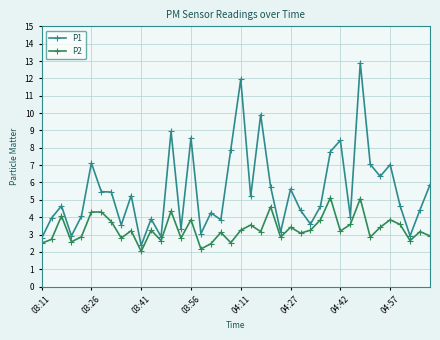

What is the smallest value displayed?

2.0